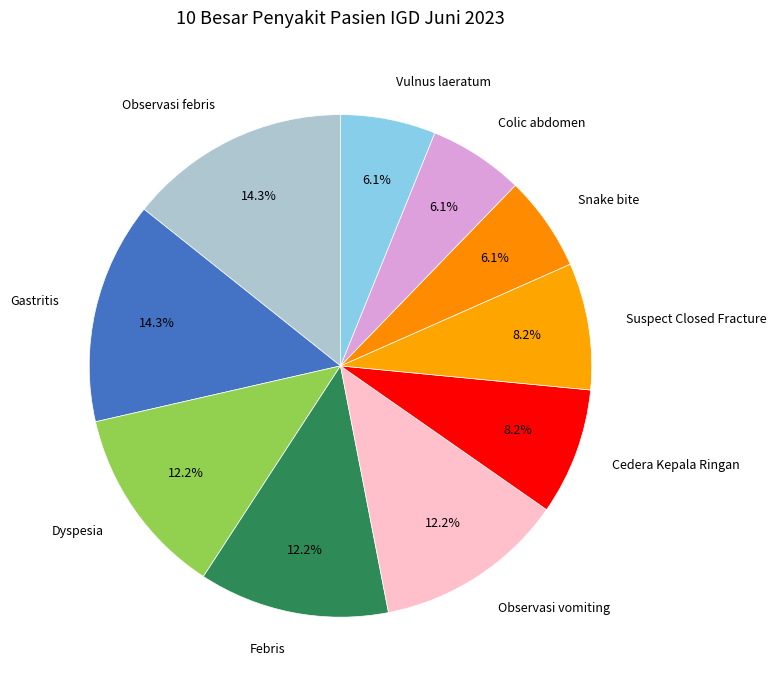

What portion of the pie excludes Observasi vomiting?

87.8%